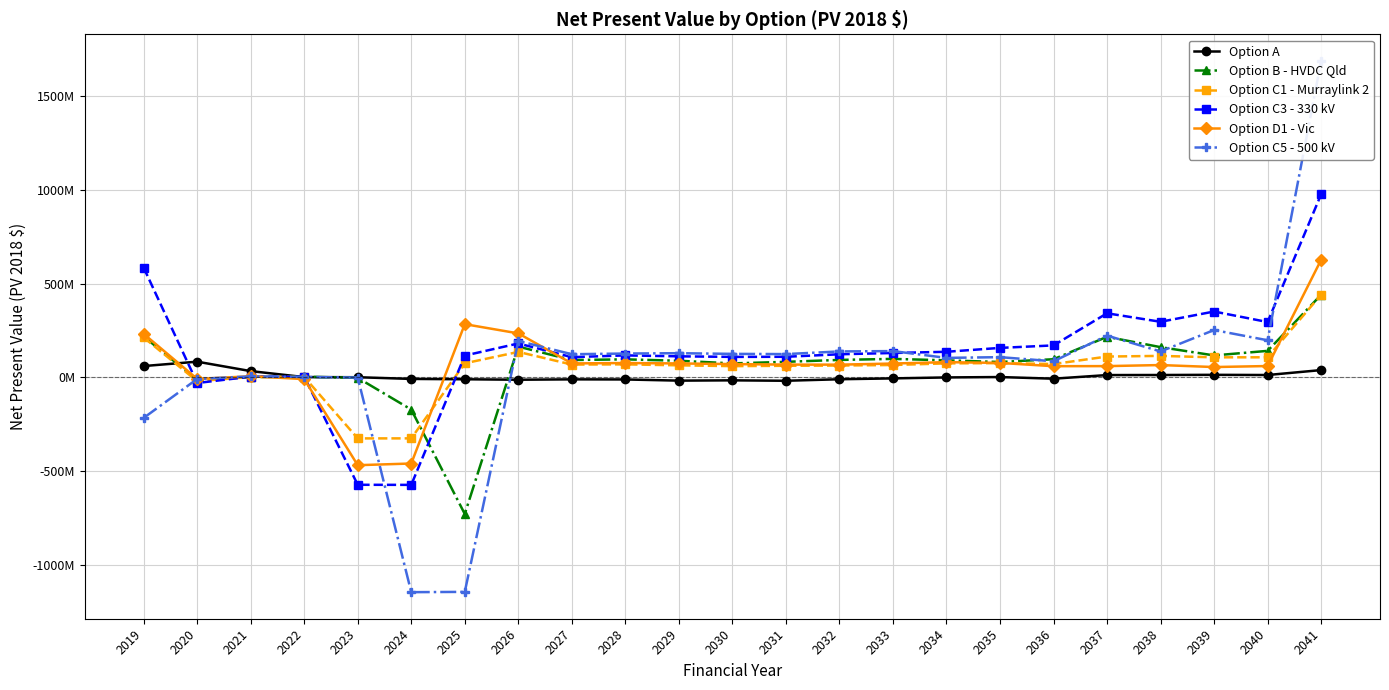

Which series ends up on top after the final intersection of Option D1 - Vic and Option B - HVDC Qld?

Option D1 - Vic